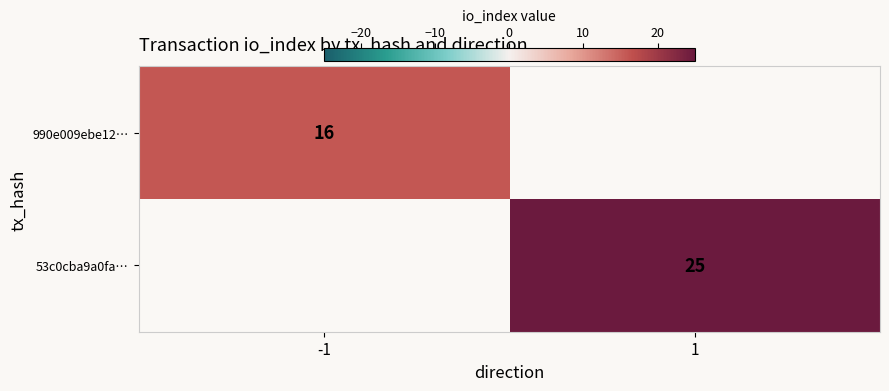

Is it true that 990e009ebe12… equals 3 at -1?

False